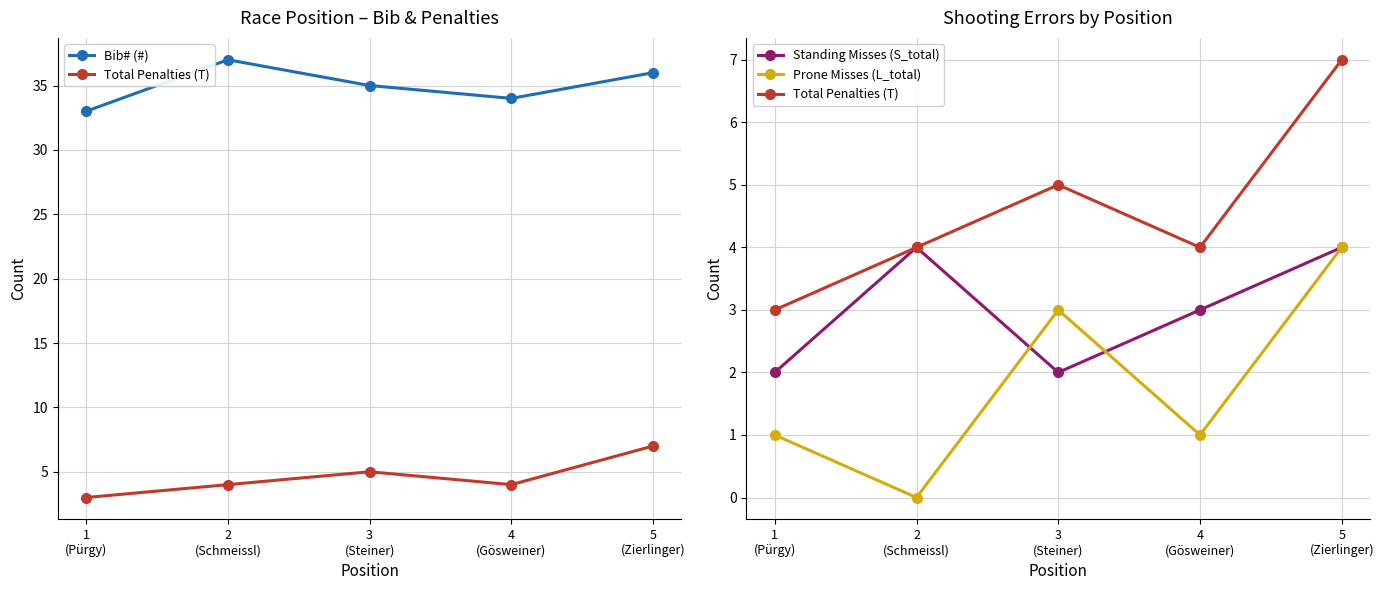

Is this an area chart (filled region under the line)?

No